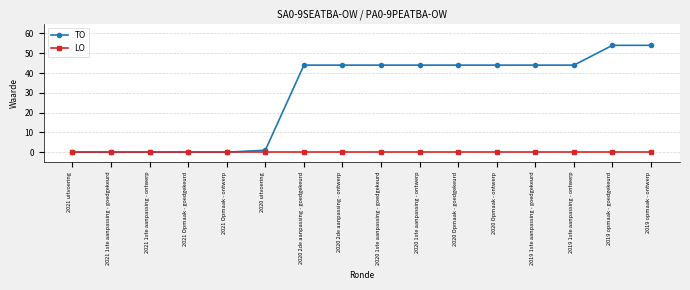

The TO series shows 44 at 2020 2de aanpassing - ontwerp. True or false?

True